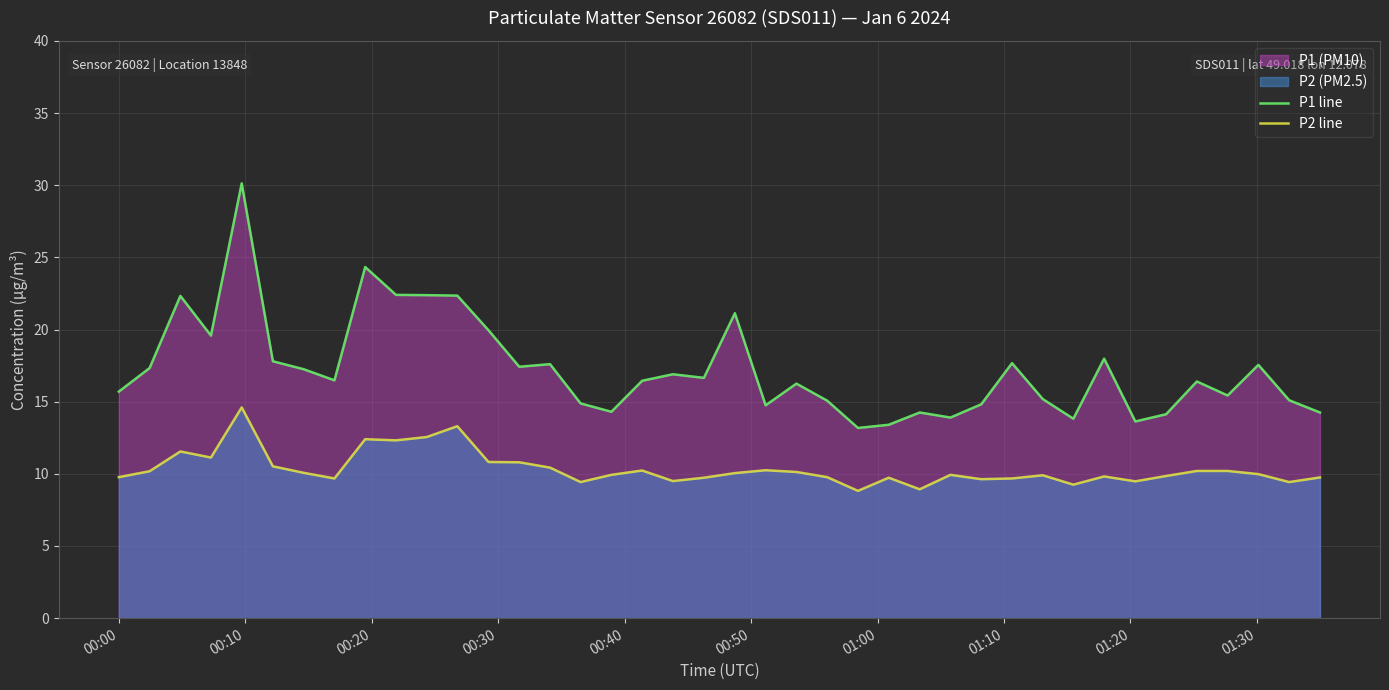

Rank the series by their maximum value, from highest to lowest.

P1 line, P2 line